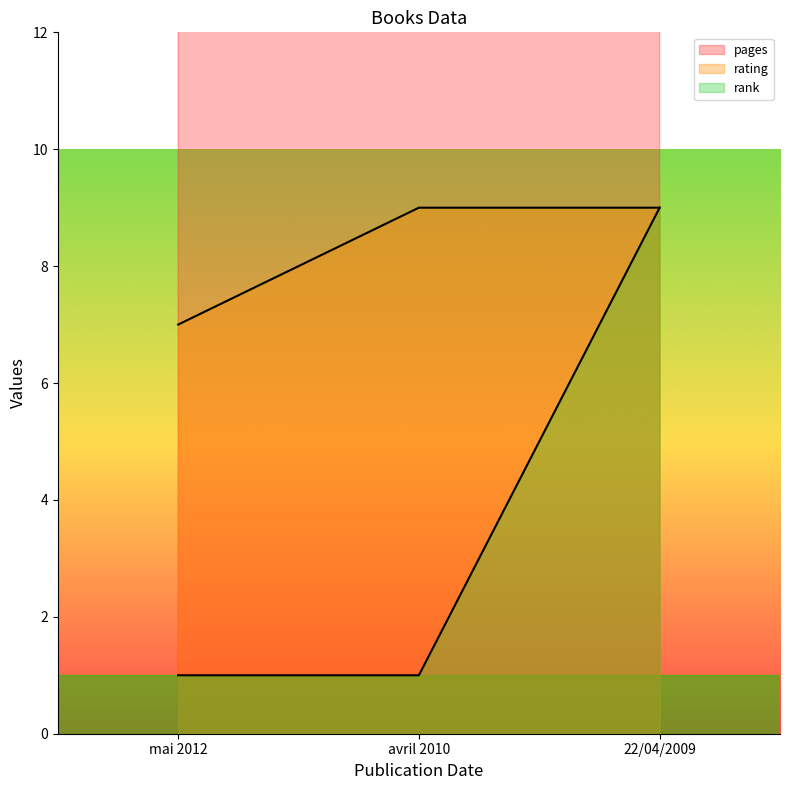

Where is rating nearest to the value 8?

mai 2012